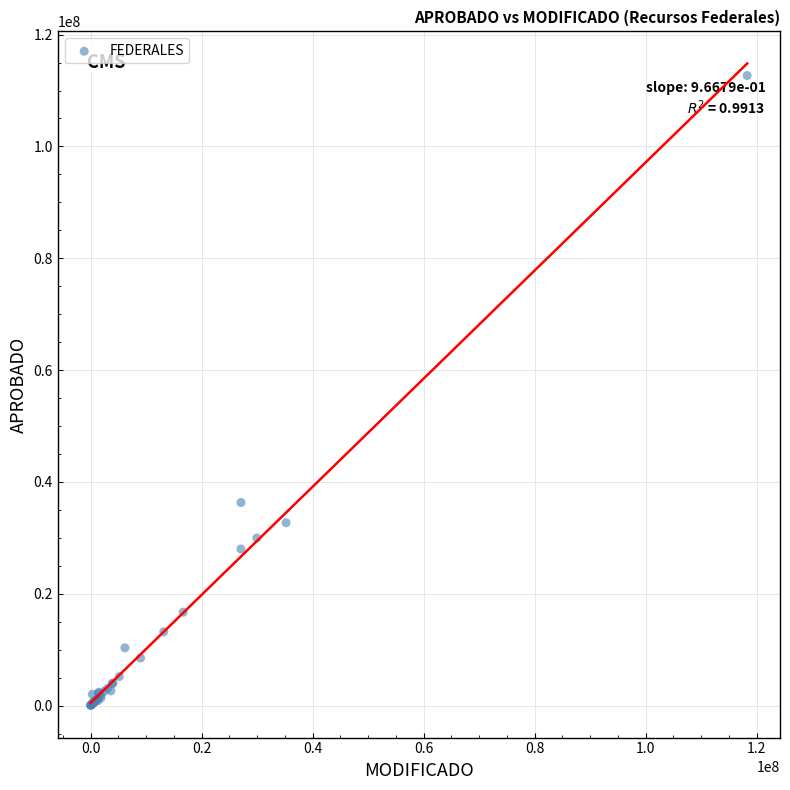

What Y value in the scatter plot is closest to 56348898?

36313000.0